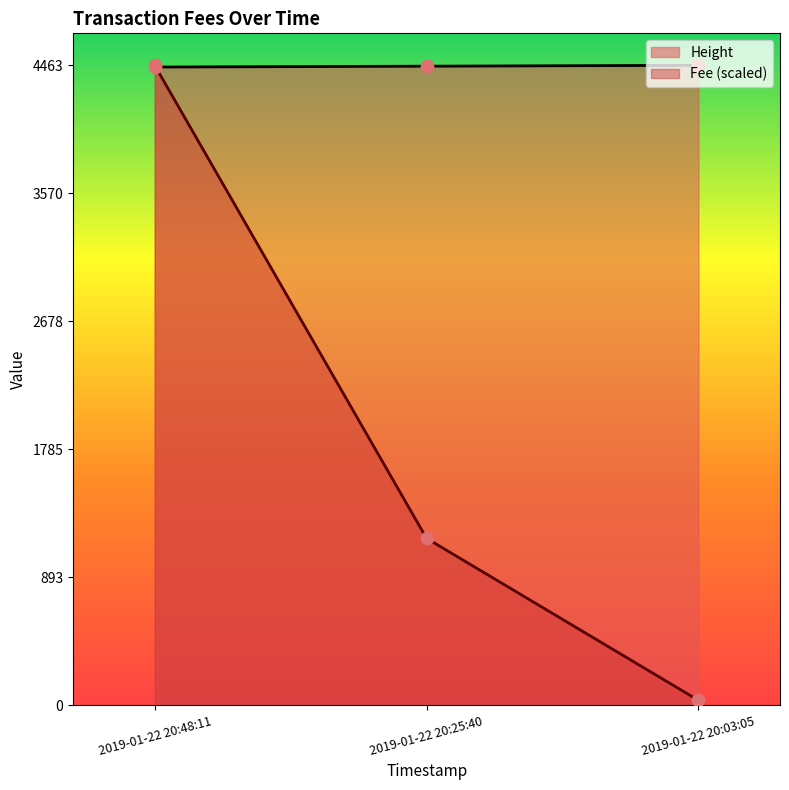

Between 2019-01-22 20:48:11 and 2019-01-22 20:03:05, which series saw the biggest shift?

Fee (scaled)